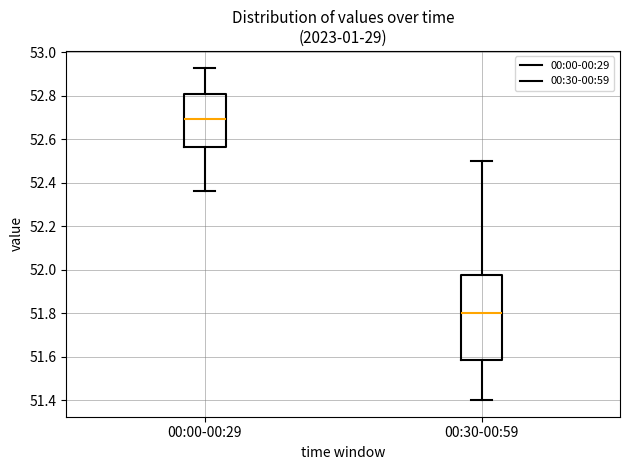

Reading left to right, transcribe this box plot: for each box, give where its median line is, the range the box spans, and where its two whiskers end, as read against the y-axis. The values are not printed on the chart, so give them approximately, as read against the axis.

00:00-00:29: median 52.70, box 52.56 to 52.80, whiskers 52.36 to 52.94
00:30-00:59: median 51.80, box 51.58 to 51.98, whiskers 51.40 to 52.50